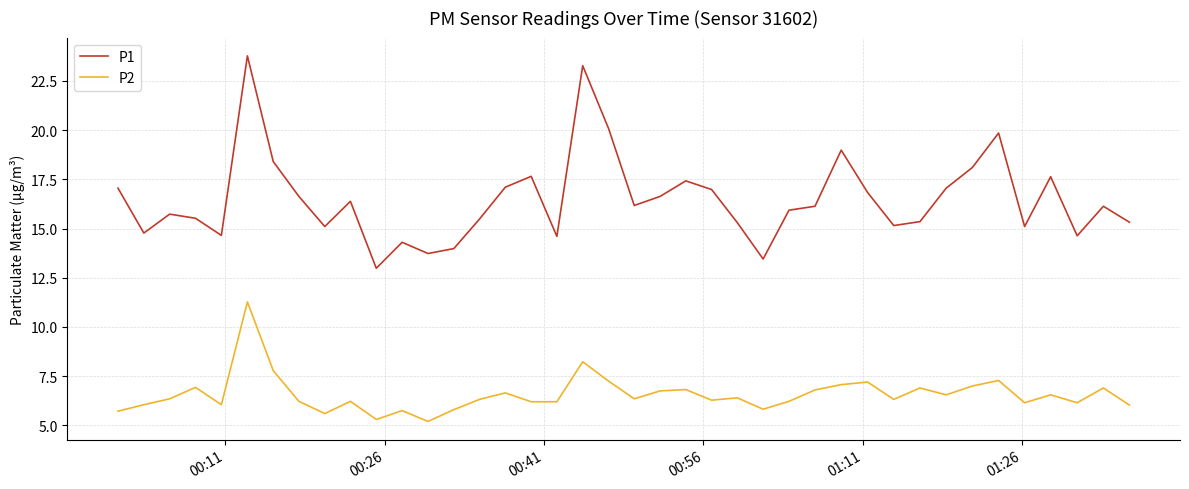

Which series has the largest range (max minus min)?

P1